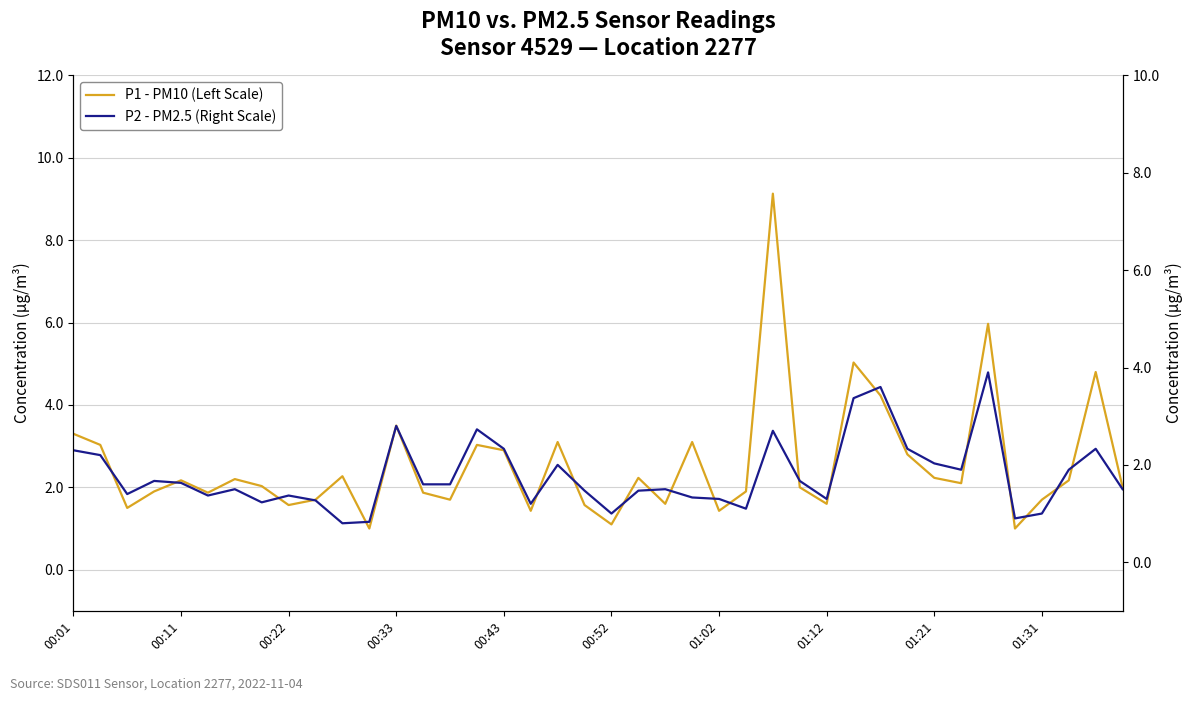

What is the average value of the P1 - PM10 (Left Scale) series?

2.5